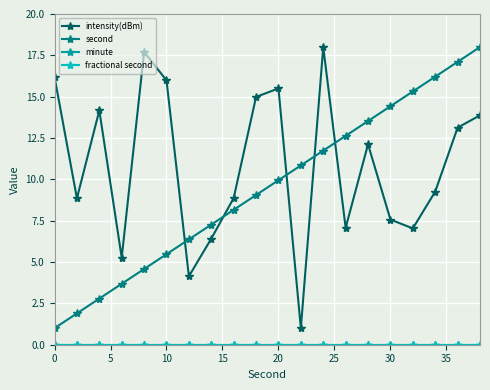

Does the chart have visible grid lines?

Yes